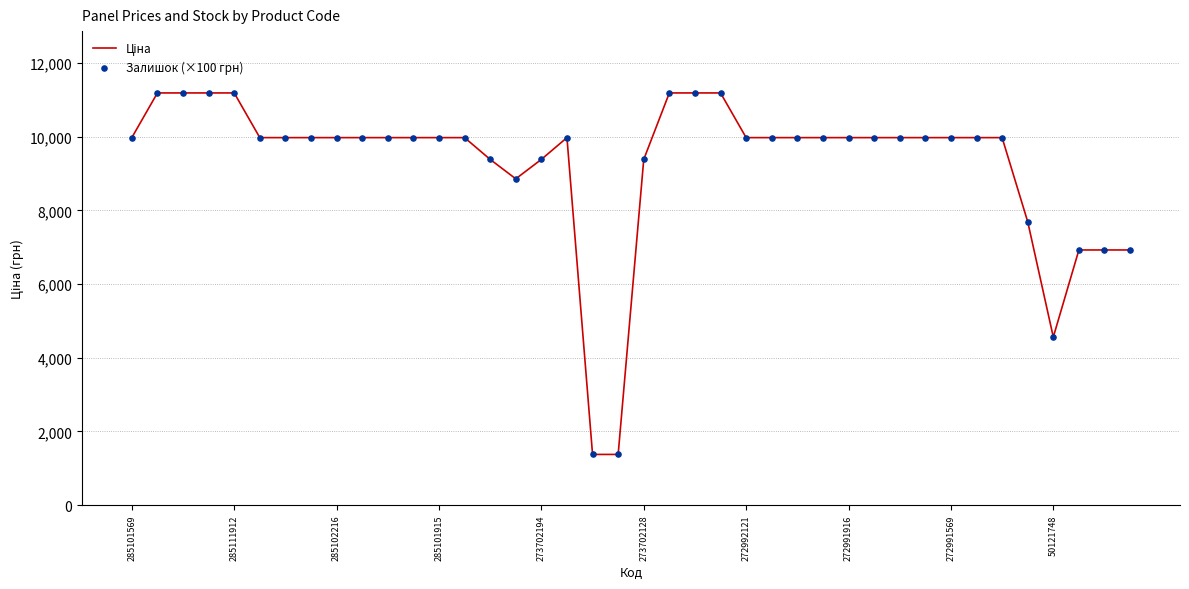

What is the minimum value shown in the chart?

1375.4